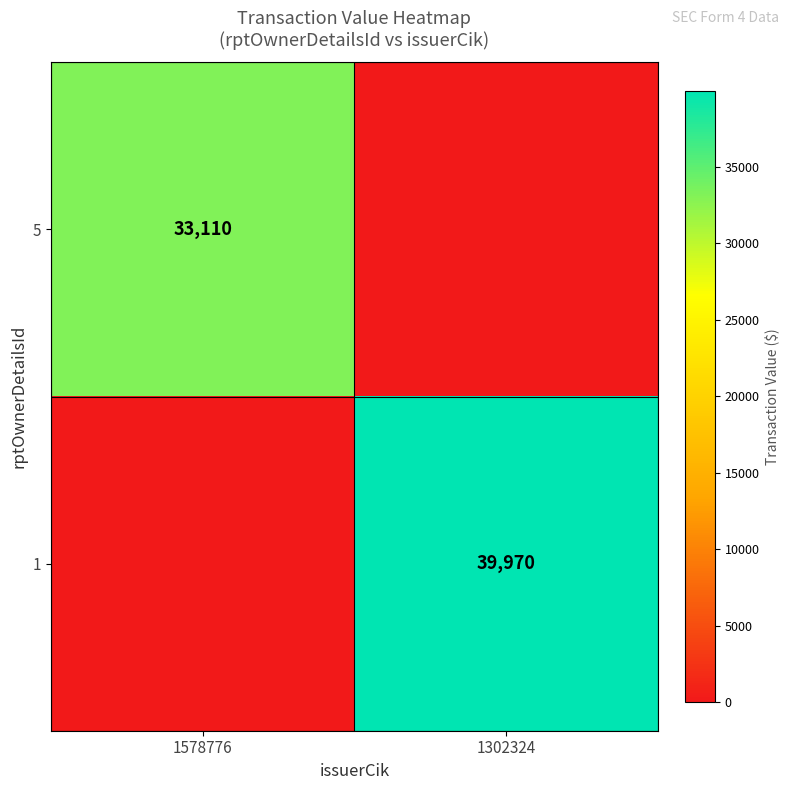

Is it true that 5 equals 54585 at 1578776?

False